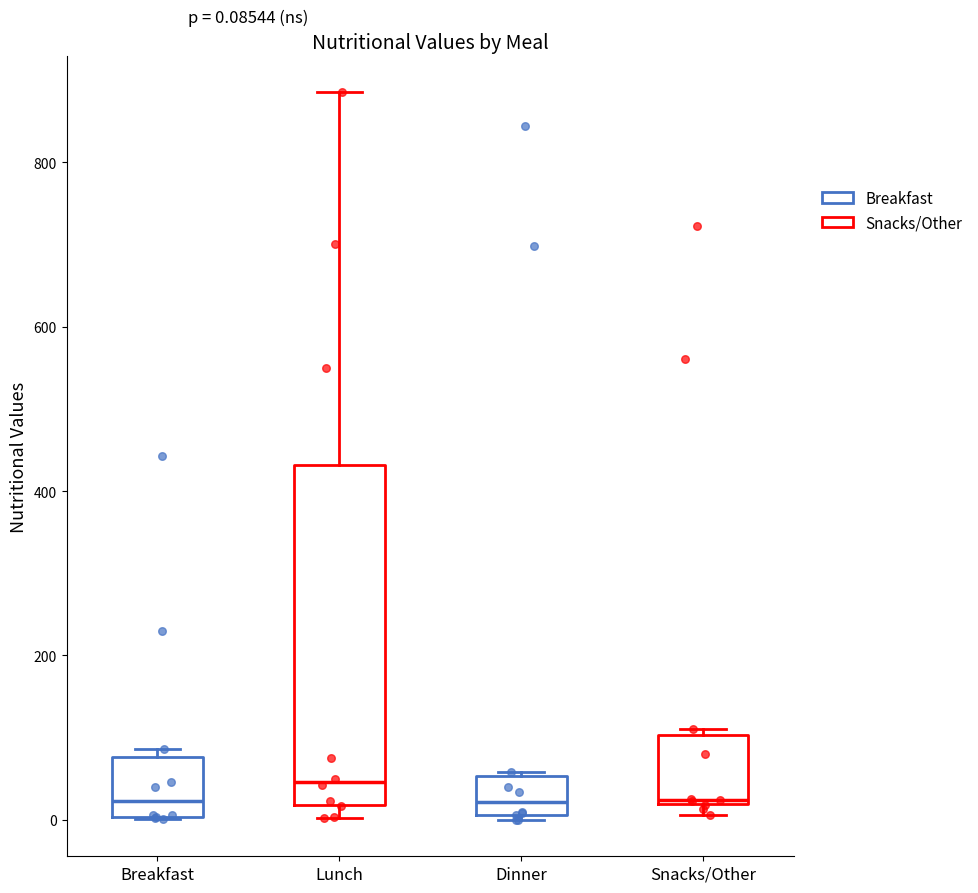

Which box has the highest median line?

Lunch